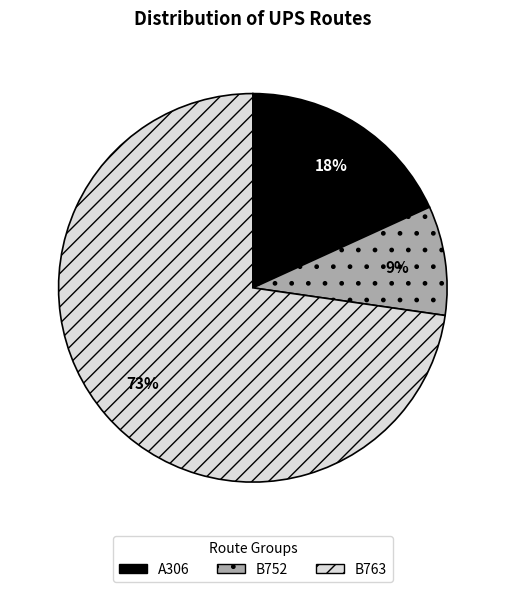

To the nearest percent, what portion does B763 represent?

73%